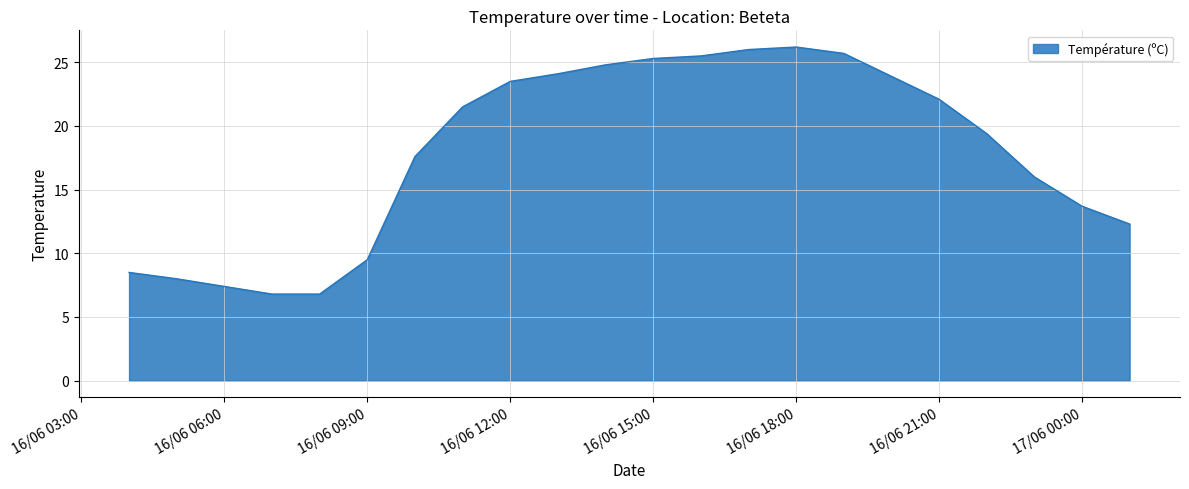

What is the minimum value shown in the chart?

6.8